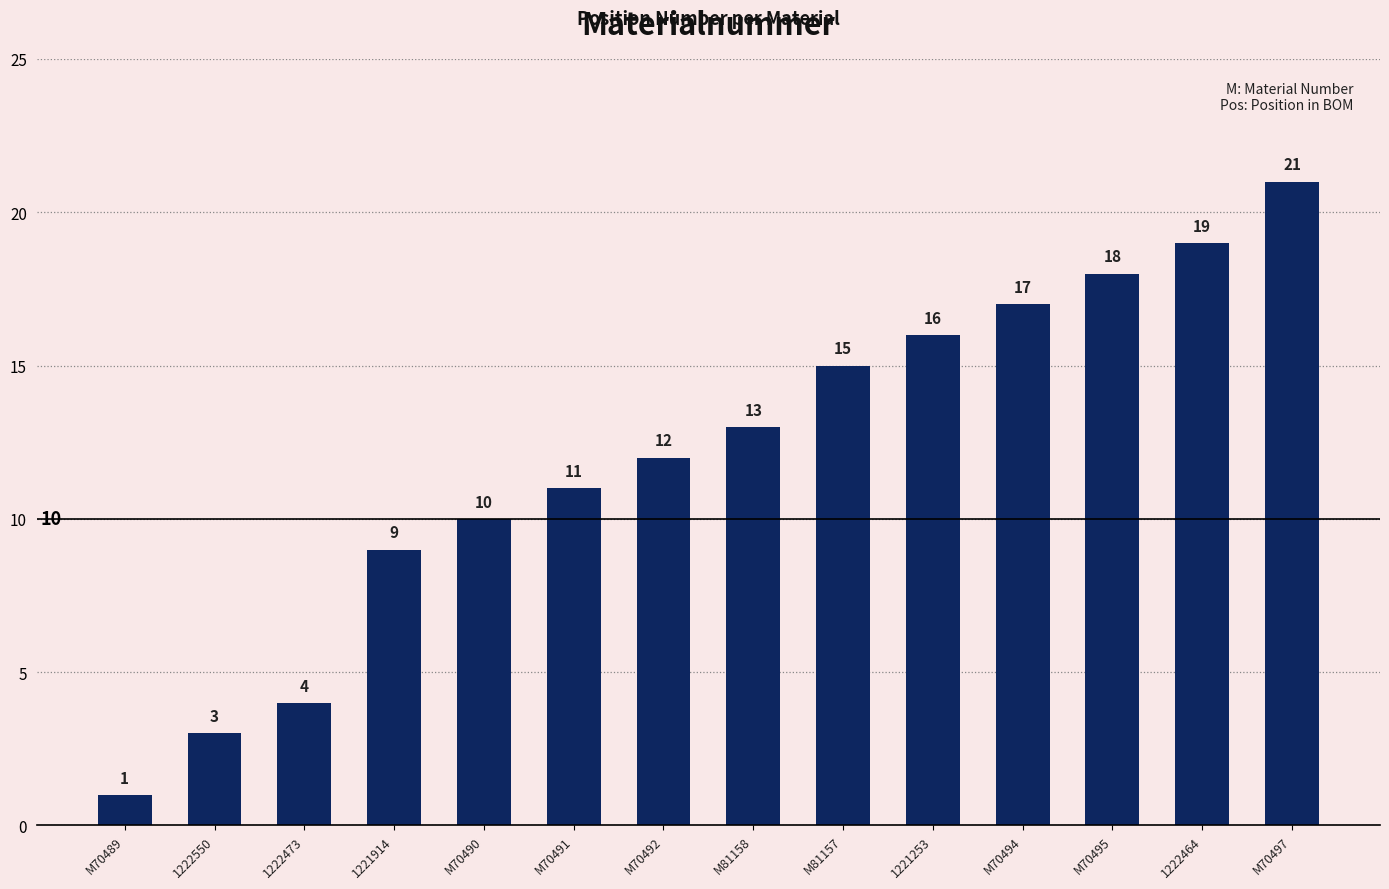

Which category has the highest value across all series?

M70497